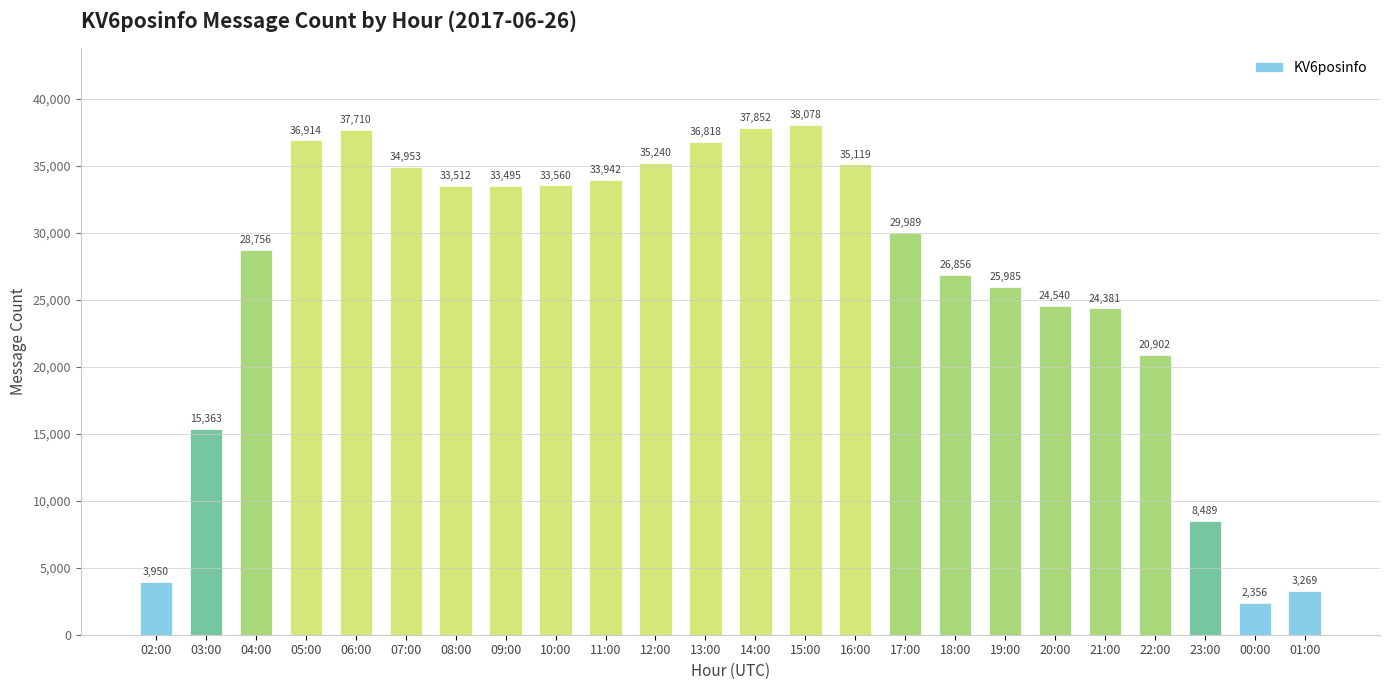

What value does the data have at 06:00, to the nearest 100?

37700